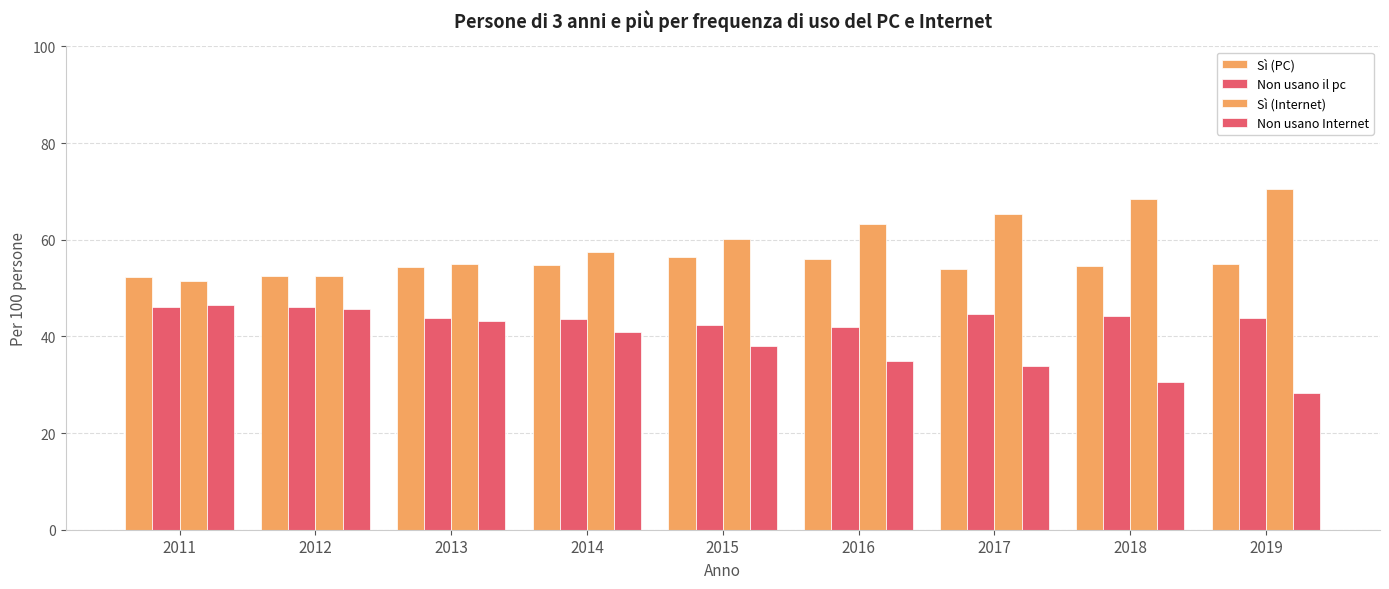

At which category is the sum across all series the highest?

2018